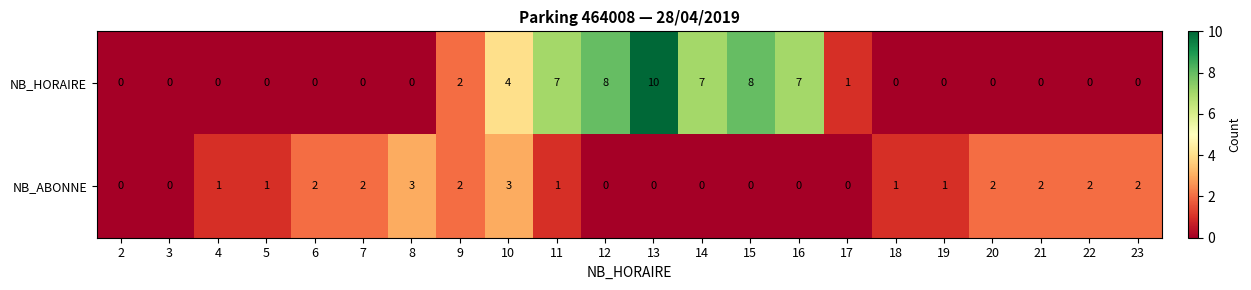

How many categories are shown in the chart?

22